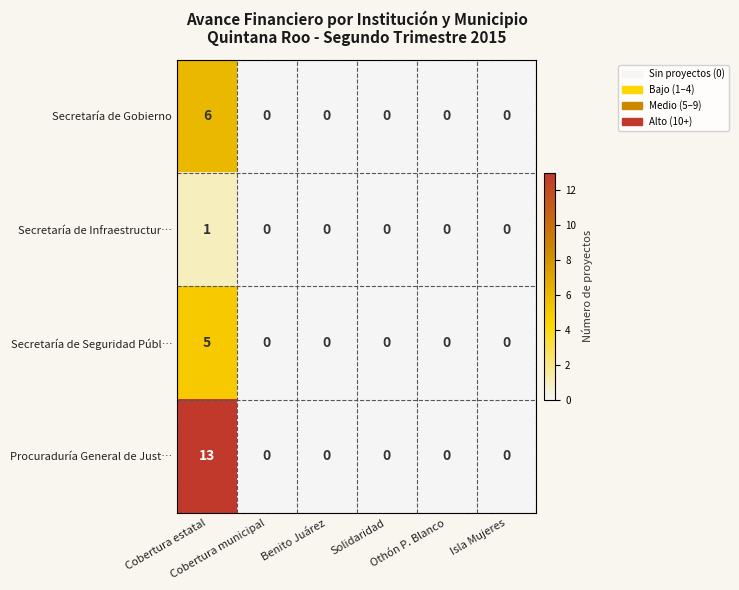

What is the sum of all Secretaría de Gobierno values?

6